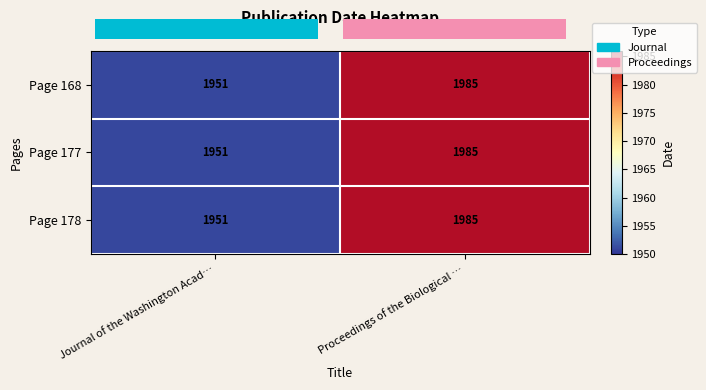

At which label does Page 168 reach its minimum?

Journal of the Washington Acad…